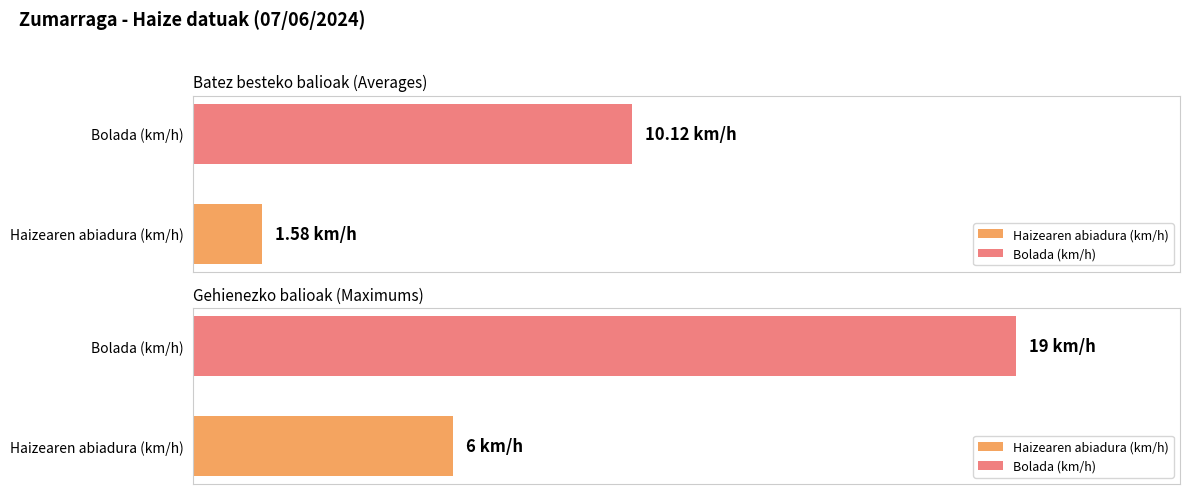

Rank the series by their average value, from lowest to highest.

Haizearen abiadura (km/h), Bolada (km/h)